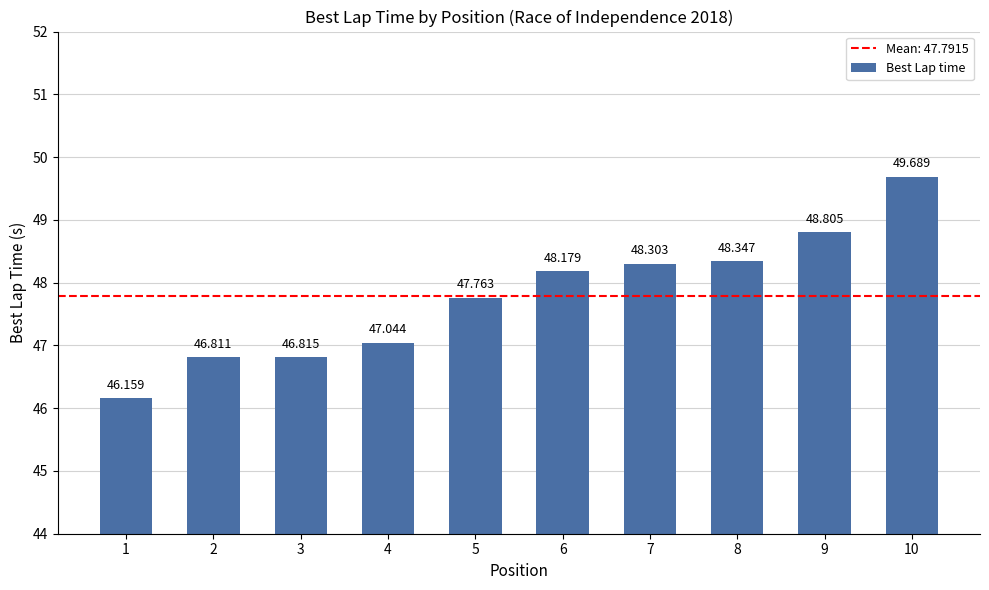

What is the approximate value at 5?

47.8